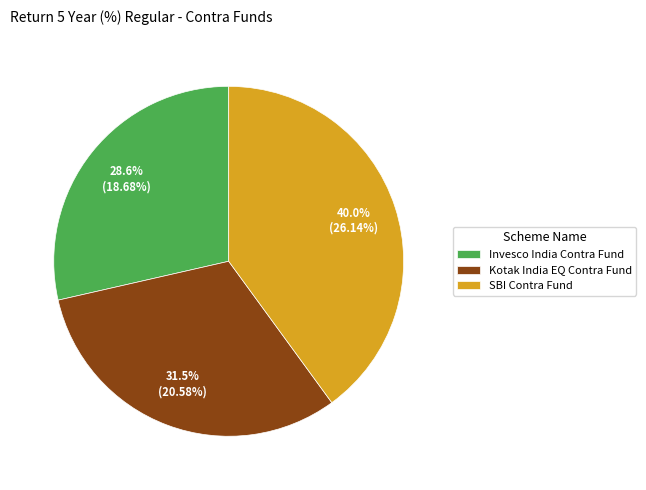

To the nearest percent, what is the difference between the largest and smallest slice percentages?

11%